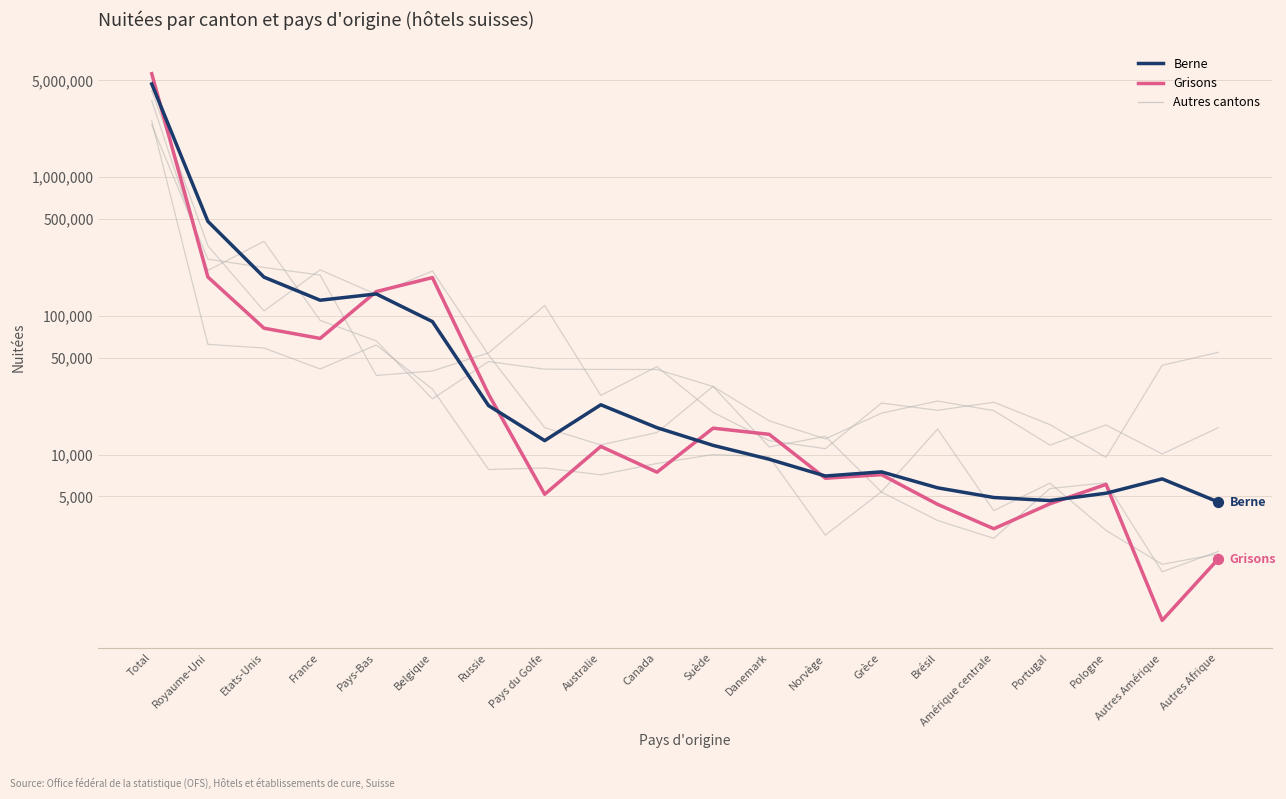

What is the total value across all series at Brésil?

73956